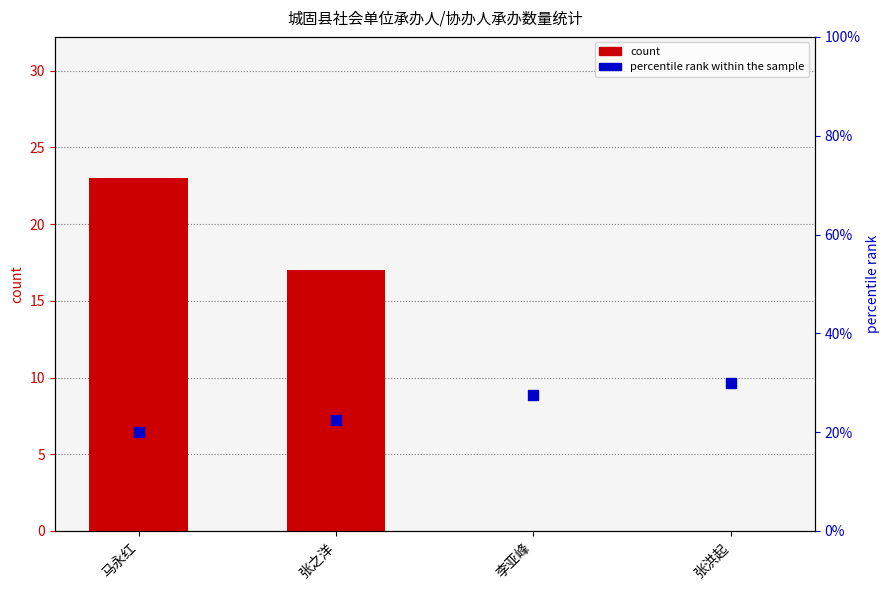

Which series contains the lowest Y value?

count